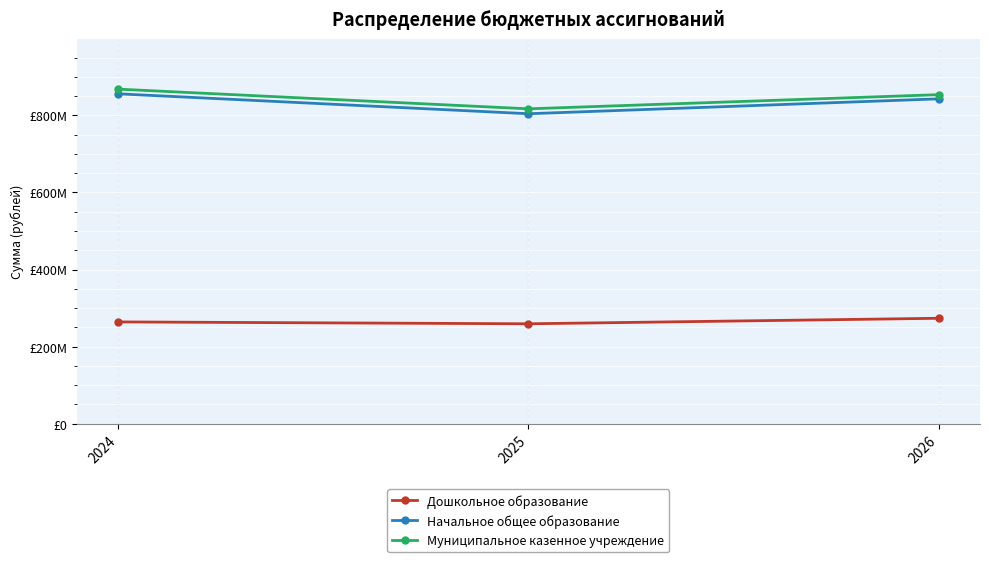

What are all the series names shown in the legend?

Дошкольное образование, Начальное общее образование, Муниципальное казенное учреждение